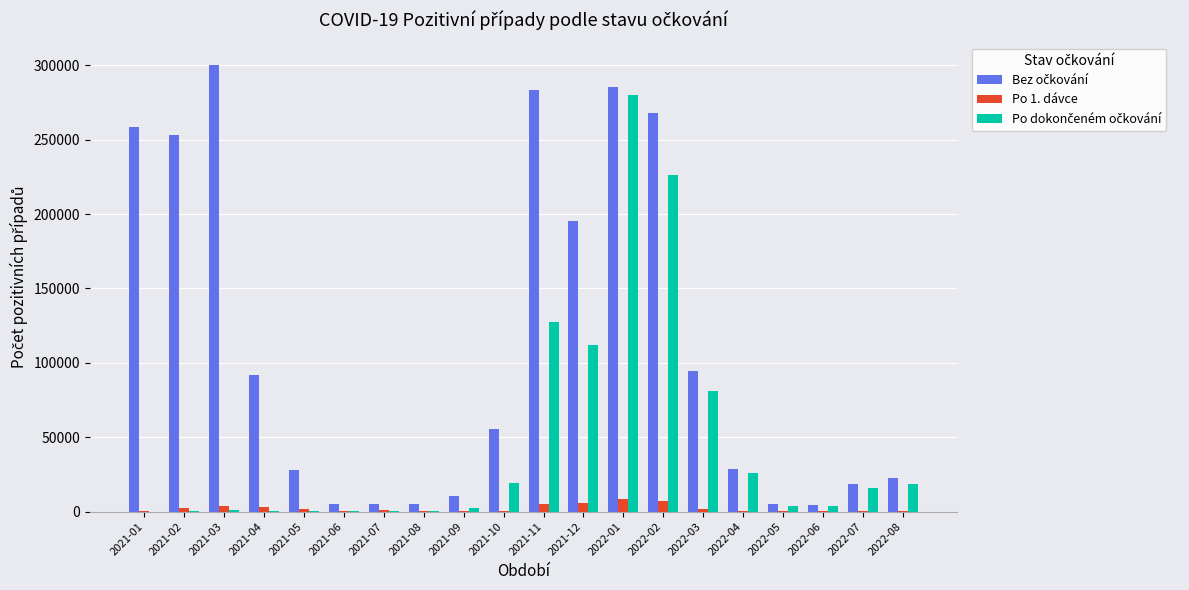

What is the greatest value displayed?

300342